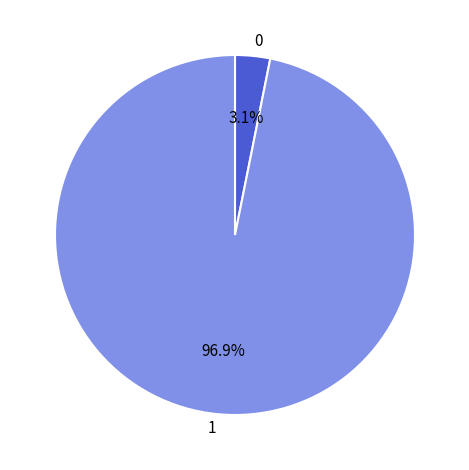

To the nearest percent, what is the average slice percentage?

50%